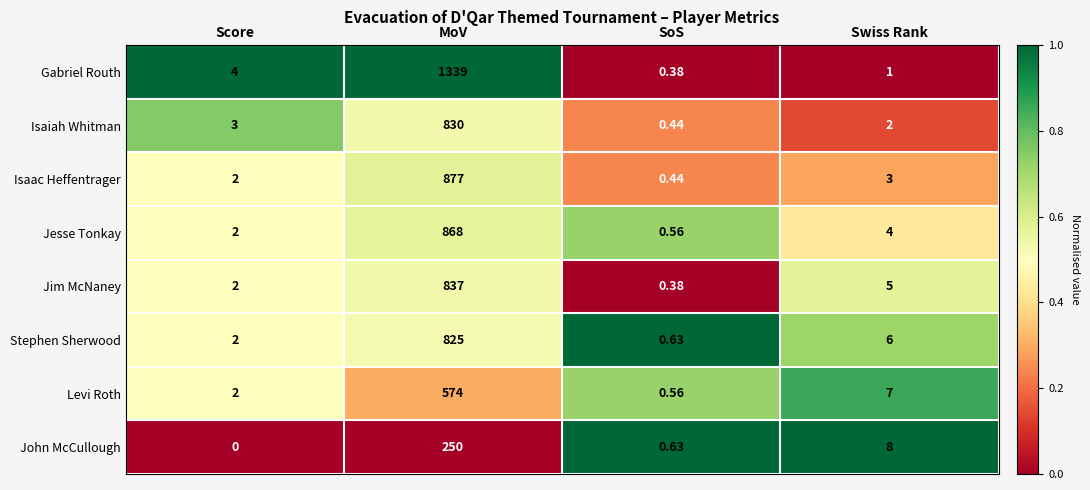

Is the value of Isaac Heffentrager at SoS greater than the value of John McCullough at MoV?

No